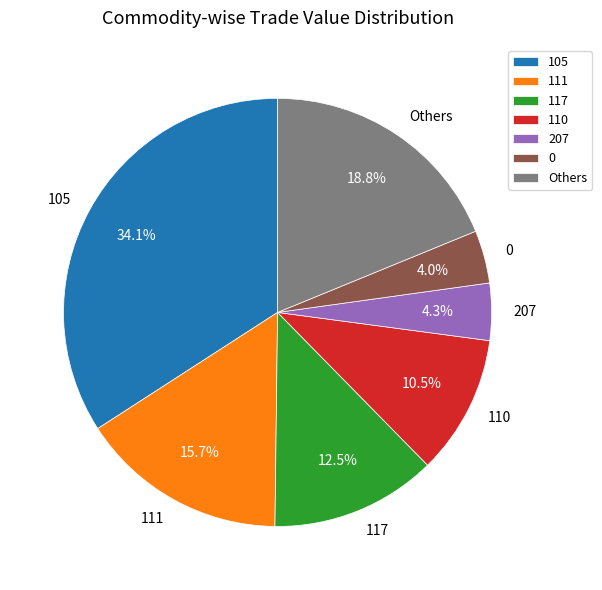

Which category has the biggest portion of the pie?

105